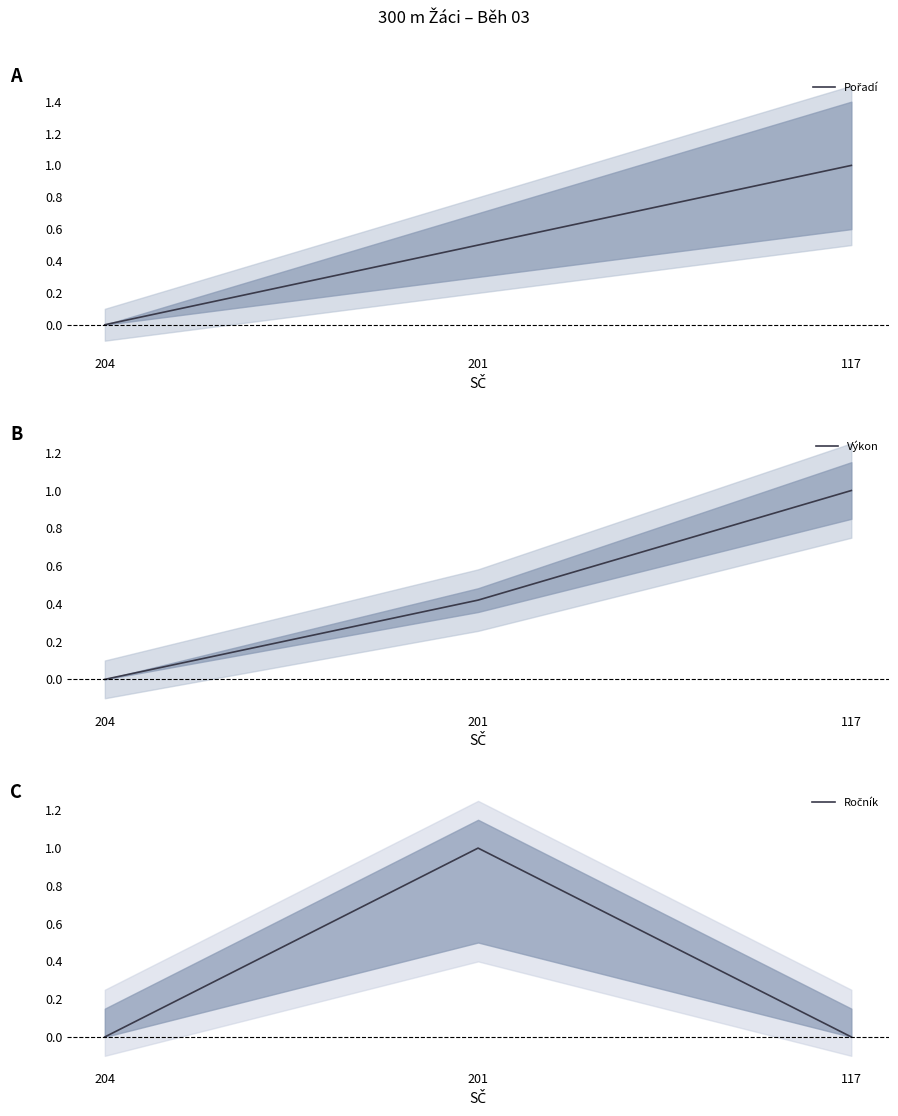

What are all the series names shown in the legend?

Pořadí, Výkon, Ročník